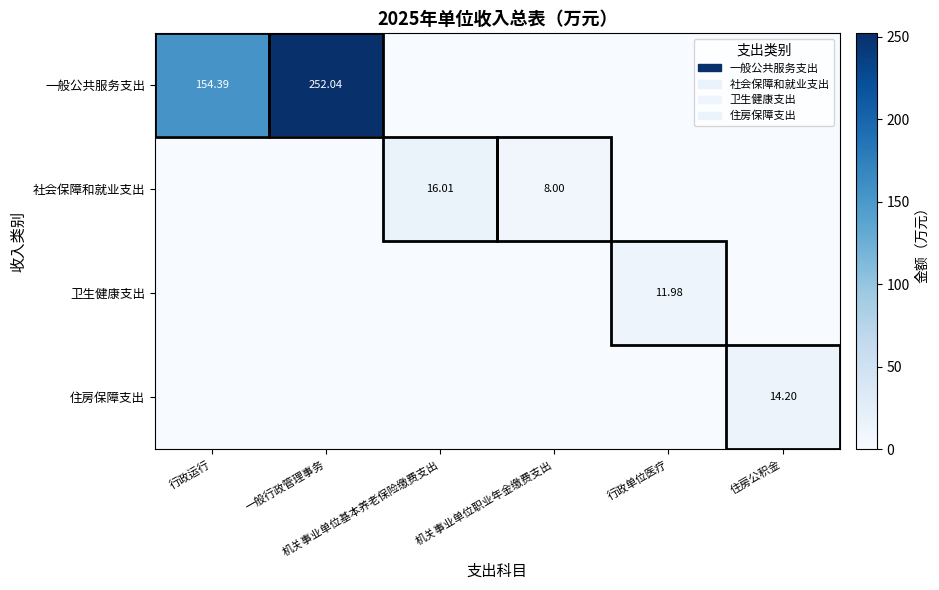

At which category is the sum across all series the highest?

一般行政管理事务